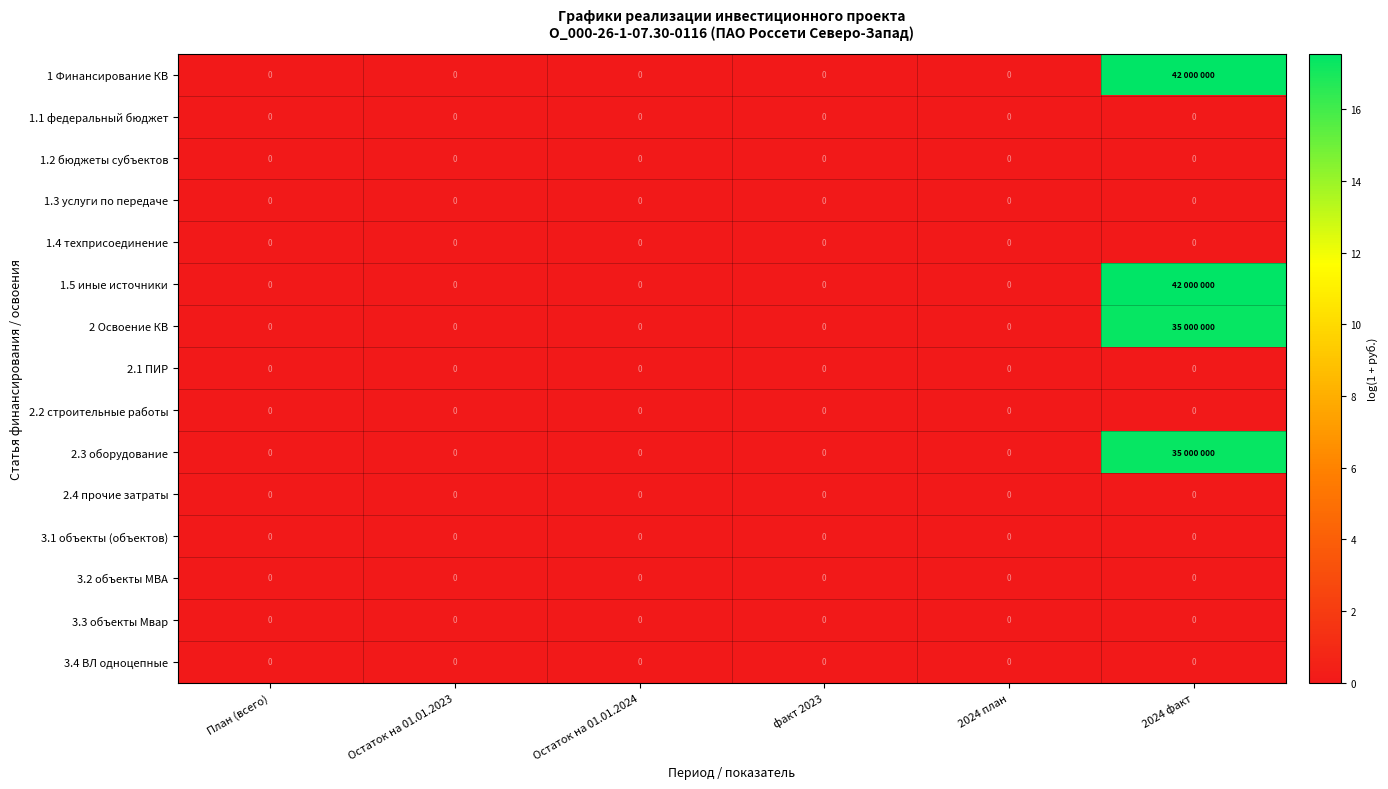

How many values in 2 Освоение КВ are above zero?

1